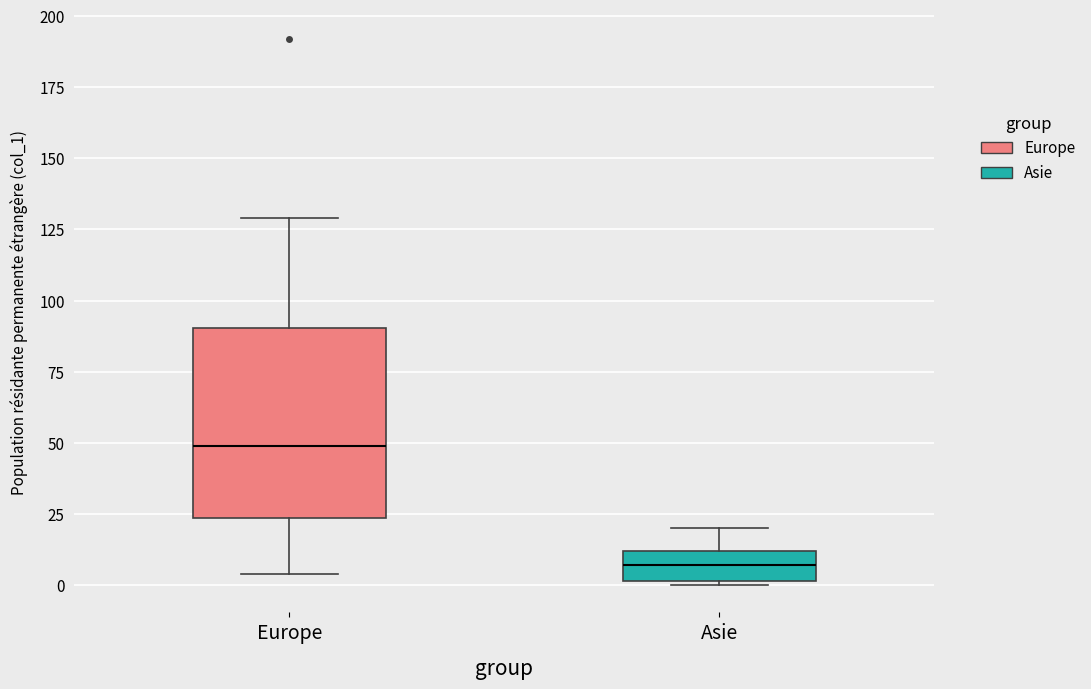

Which box is the tallest, from its lower edge to its upper edge?

Europe